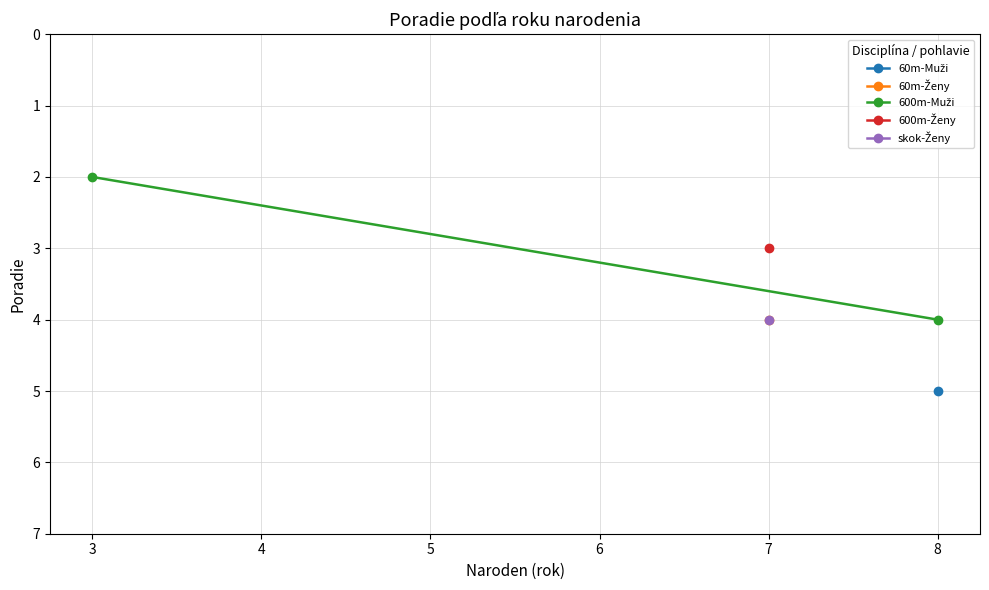

List the labels in order of value, smallest first.

3, 8